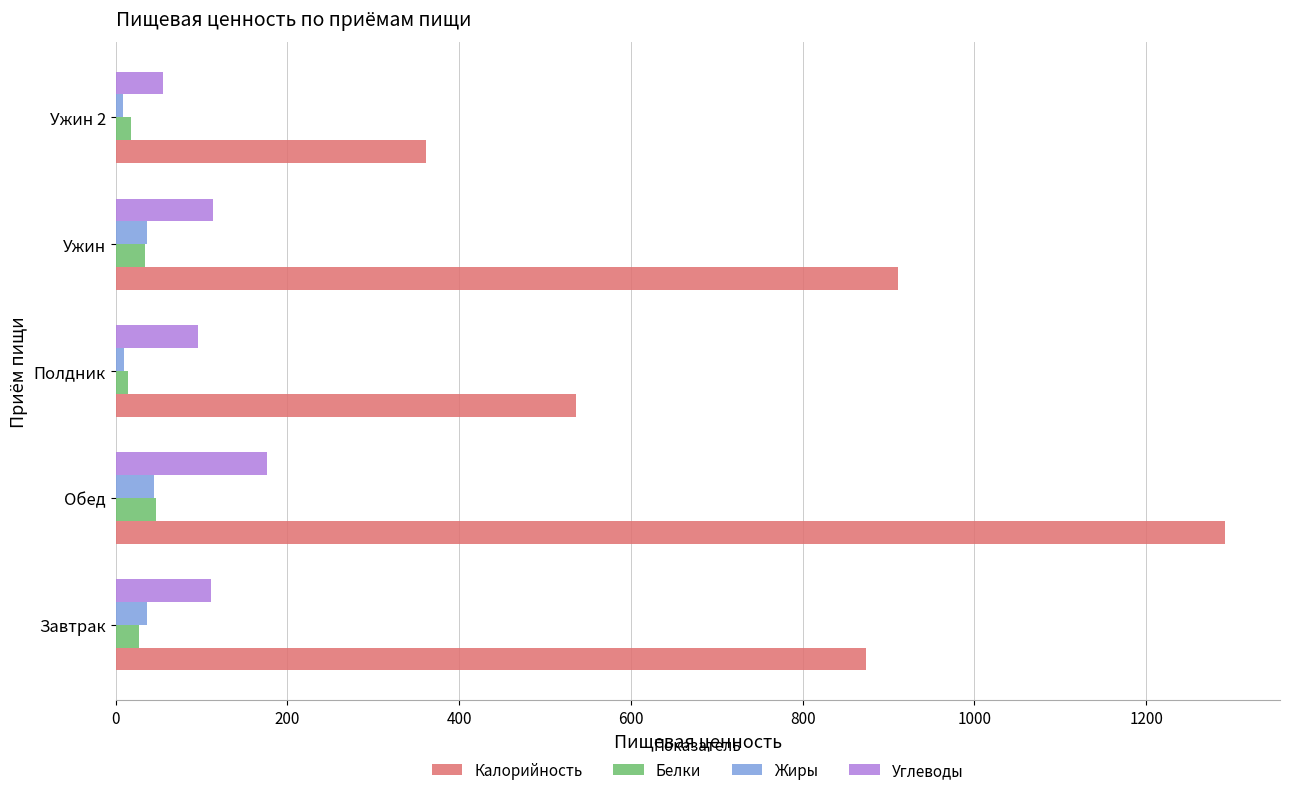

What is the maximum value for Углеводы?

176.9